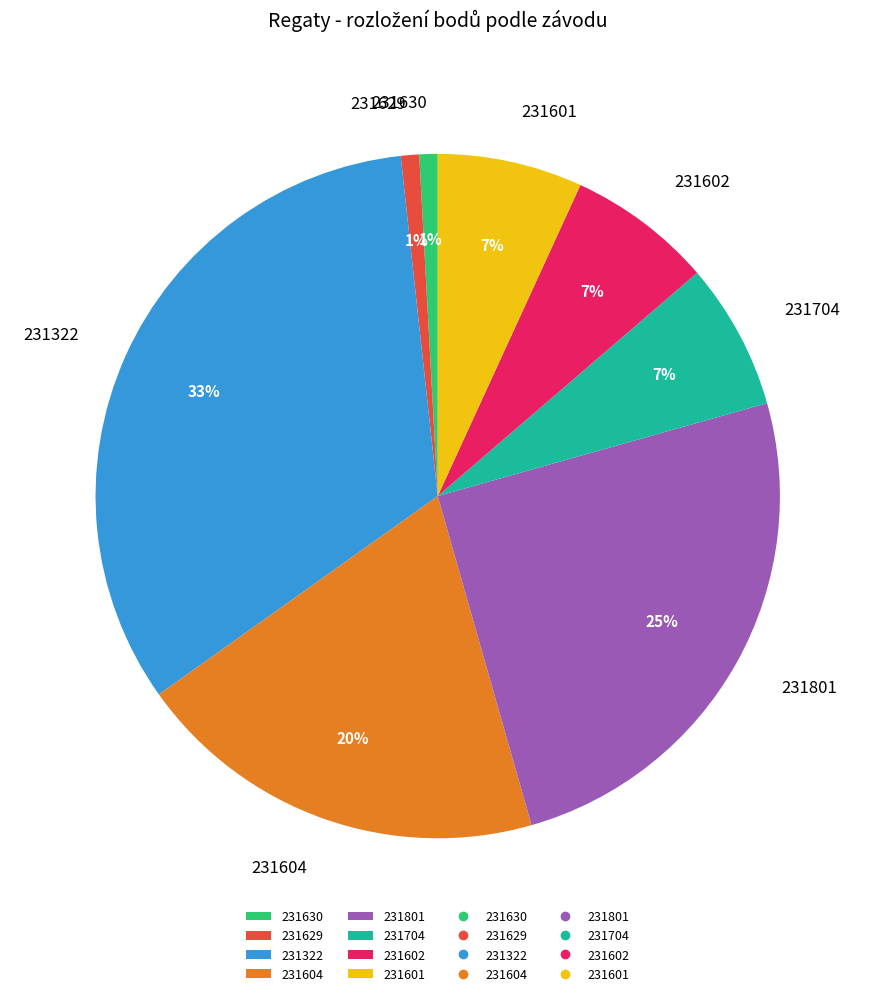

Is it true that 231604 is 7% of the pie?

False